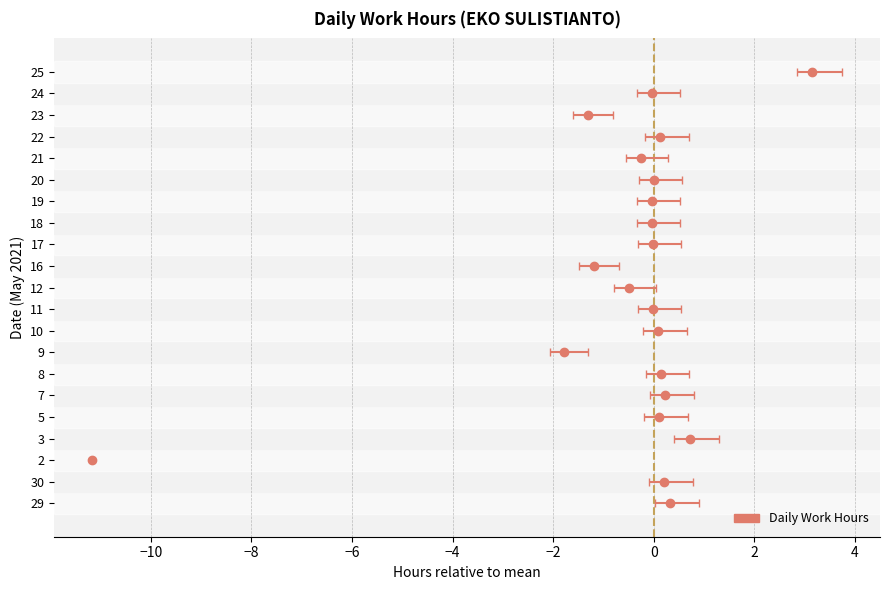

List the labels in order of value, smallest first.

2, 9, 23, 16, 12, 21, 18, 19, 24, 11, 17, 20, 10, 5, 22, 8, 30, 7, 29, 3, 25